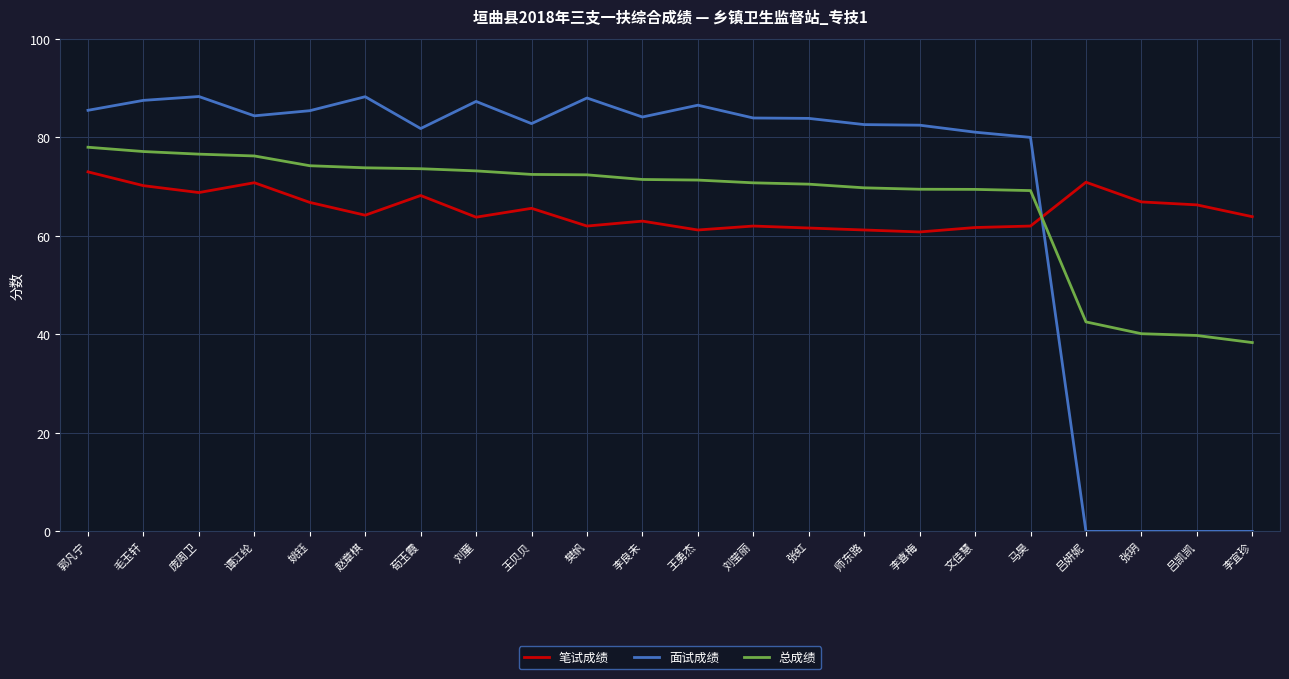

Rank the series by their average value, from lowest to highest.

笔试成绩, 总成绩, 面试成绩